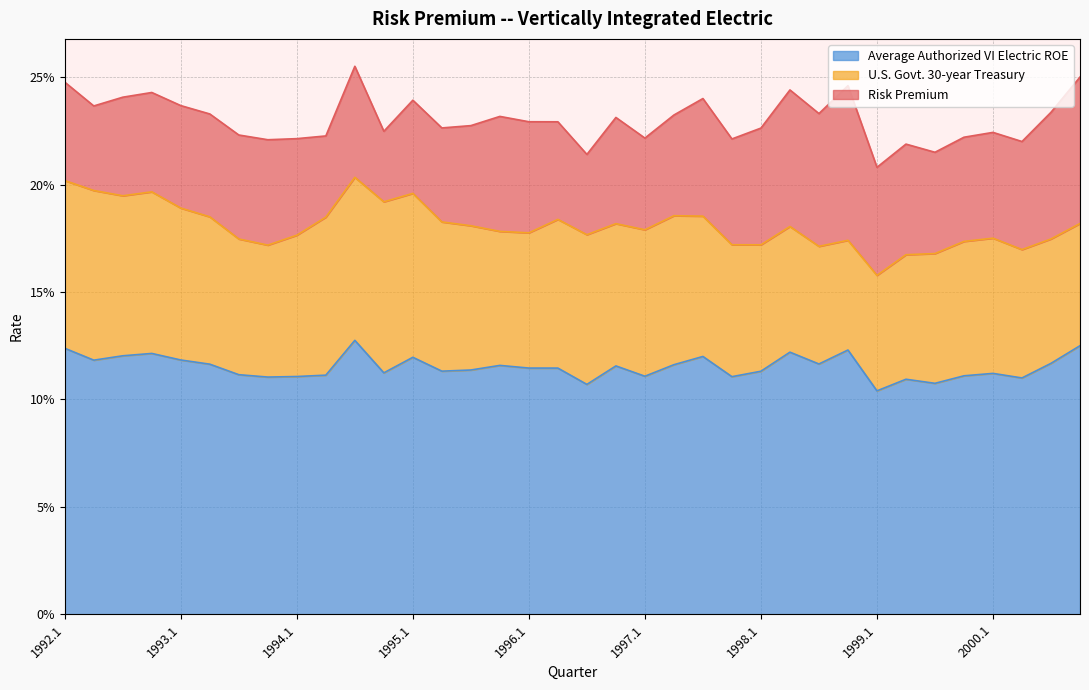

Is it true that Average Authorized VI Electric ROE equals 0.1 at 1993.1?

True